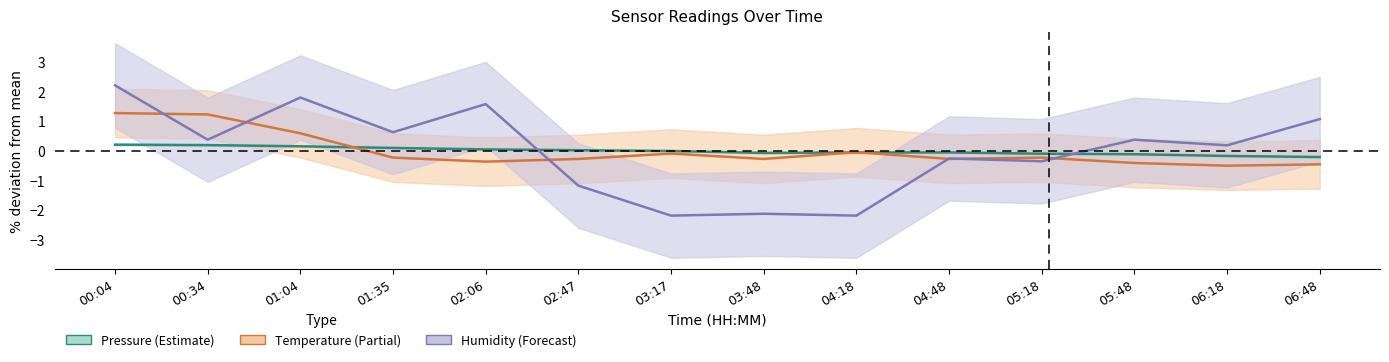

Count the number of data series in this chart.

3